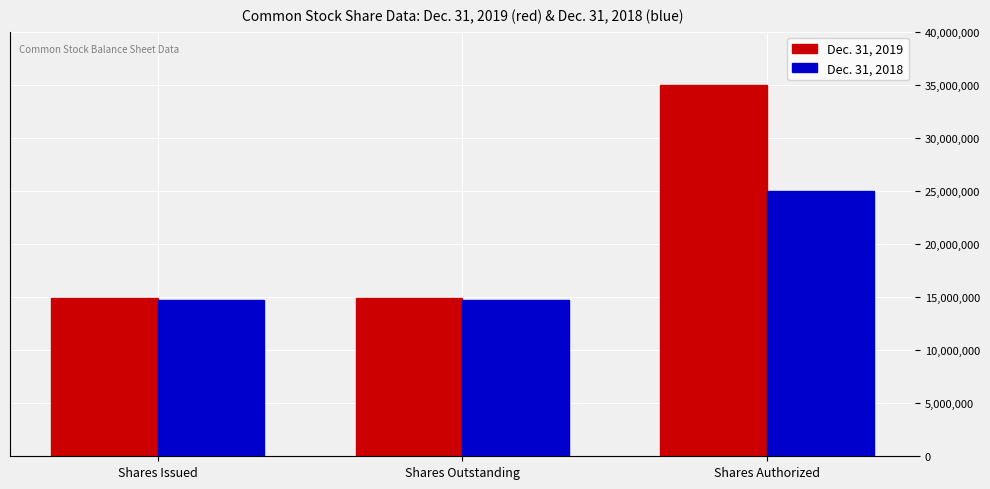

List the series in order of their peak value, highest first.

Dec. 31, 2019, Dec. 31, 2018